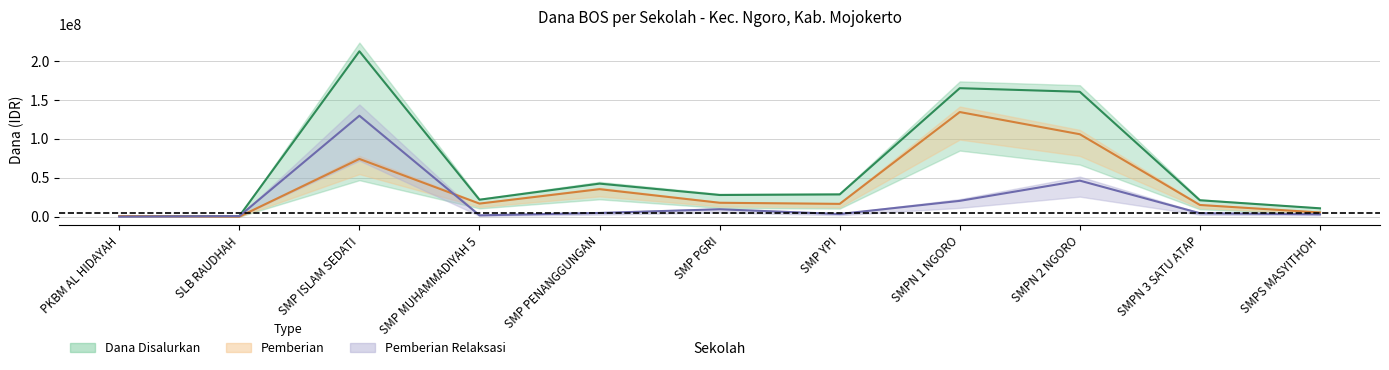

What is the sum of the Pemberian Relaksasi values at SMP PENANGGUNGAN and SLB RAUDHAH?

5400000